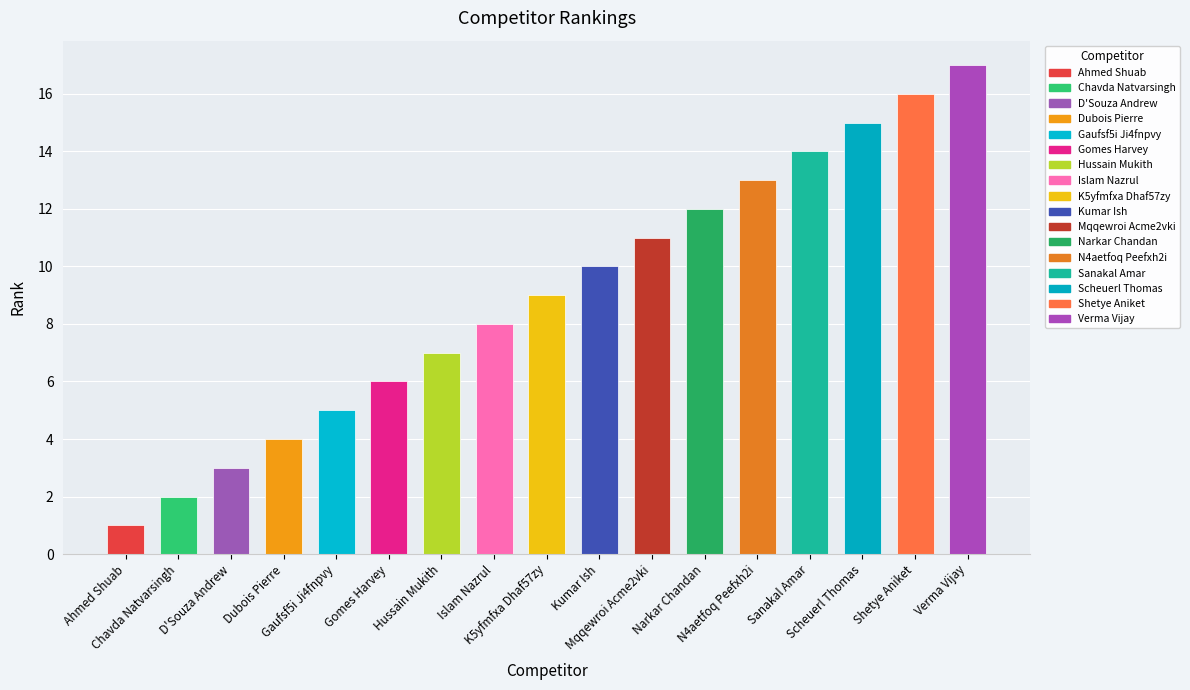

List the labels in order of value, largest first.

Verma Vijay, Shetye Aniket, Scheuerl Thomas, Sanakal Amar, N4aetfoq Peefxh2i, Narkar Chandan, Mqqewroi Acme2vki, Kumar Ish, K5yfmfxa Dhaf57zy, Islam Nazrul, Hussain Mukith, Gomes Harvey, Gaufsf5i Ji4fnpvy, Dubois Pierre, D'Souza Andrew, Chavda Natvarsingh, Ahmed Shuab